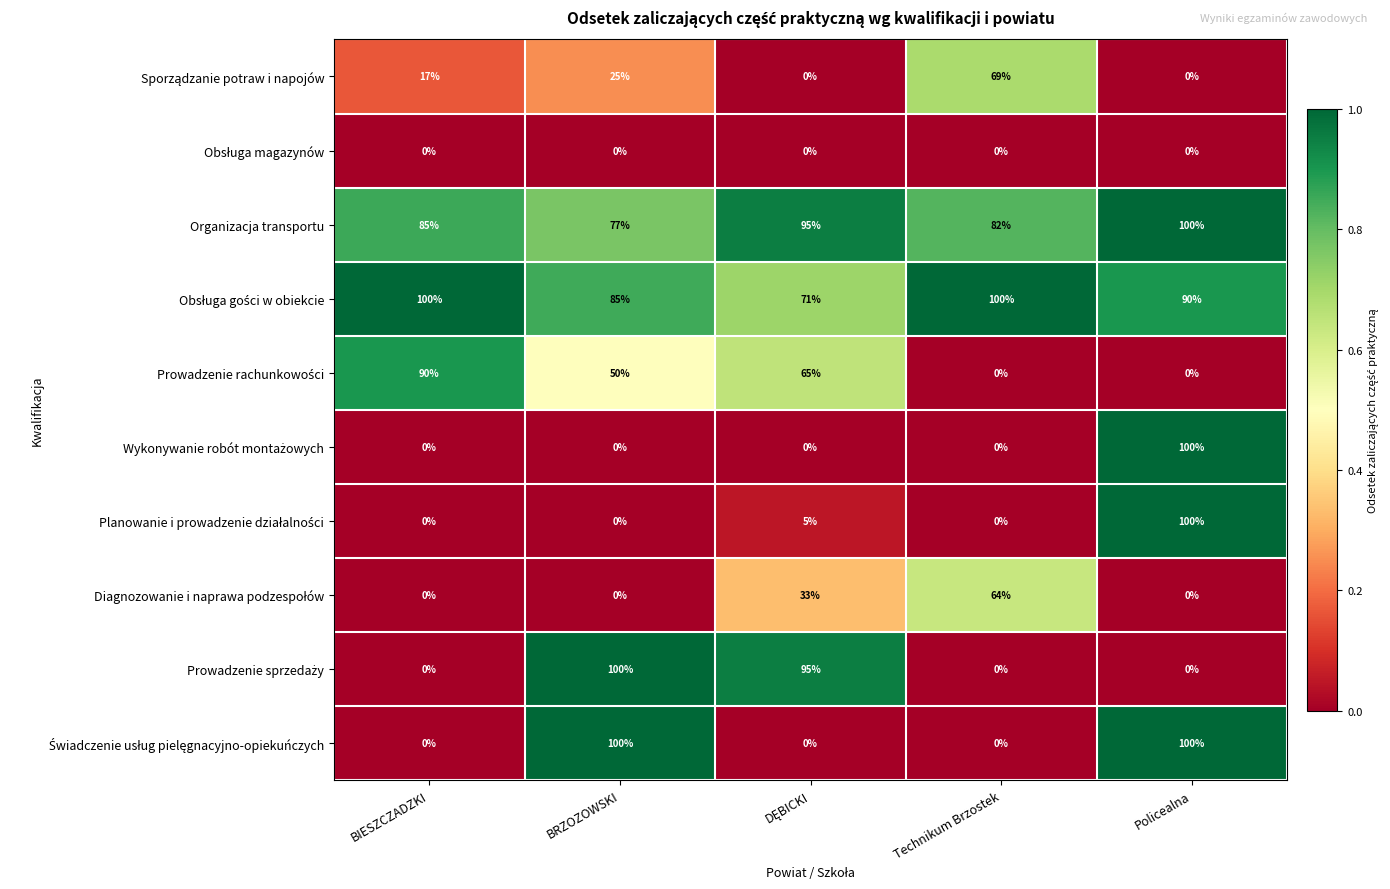

At how many categories does at least one series exceed 66?

5